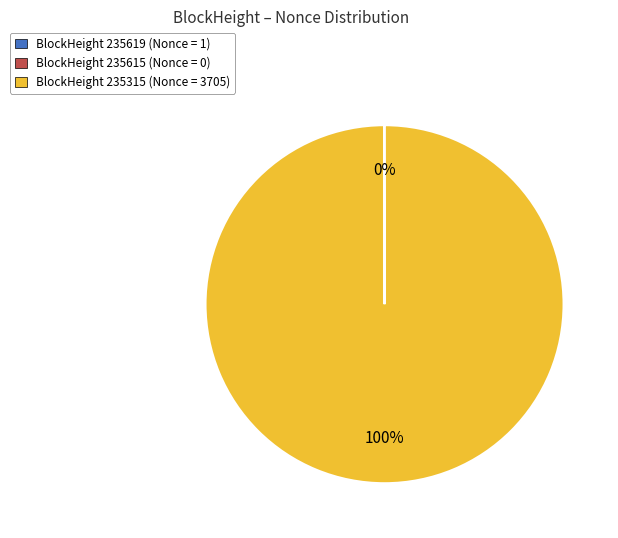

Is there a majority slice in this chart?

Yes